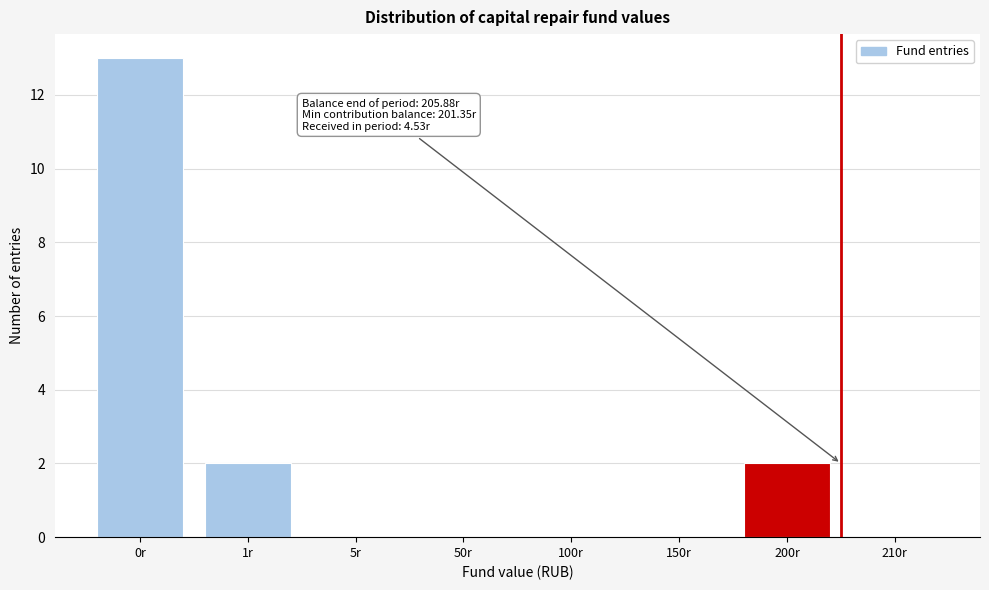

Reading left to right, list all the values displayed in this chart.

0r=13	1r=2	5r=0	50r=0	100r=0	150r=0	200r=2	210r=0